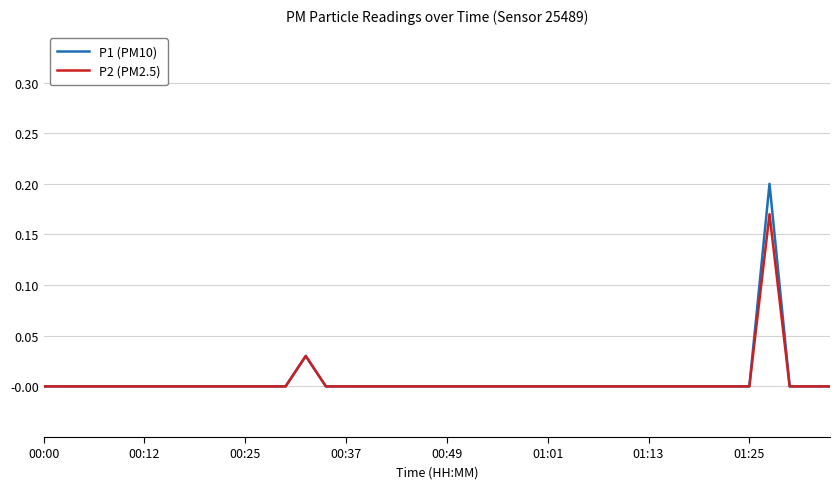

Rank the series by their maximum value, from highest to lowest.

P1 (PM10), P2 (PM2.5)